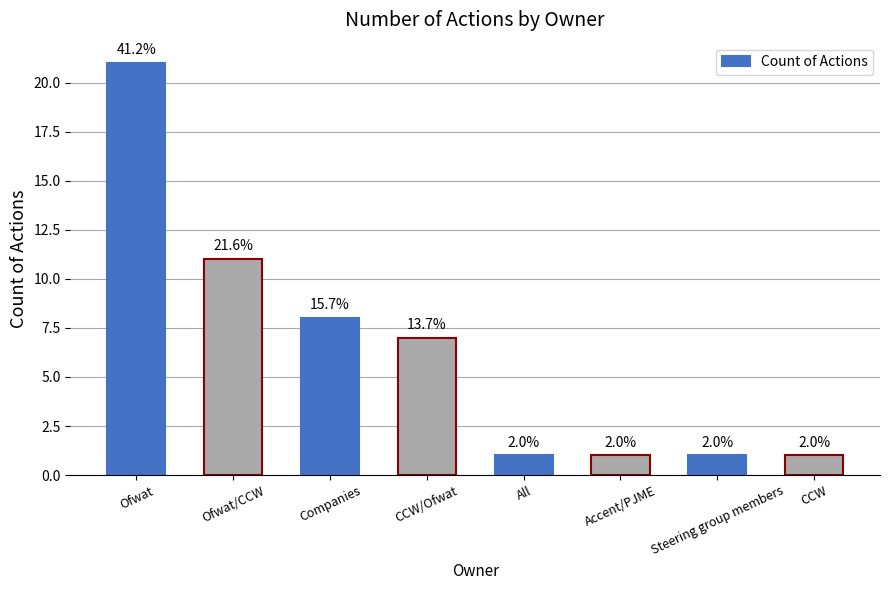

How many bars are there in total?

8